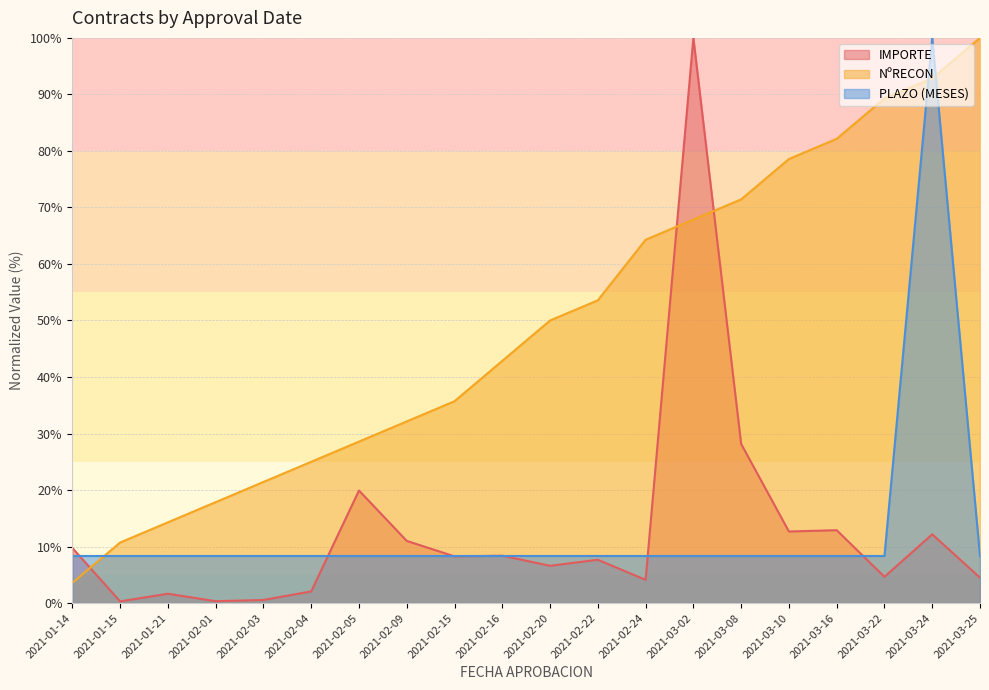

What is the average value of the IMPORTE series?

12.8